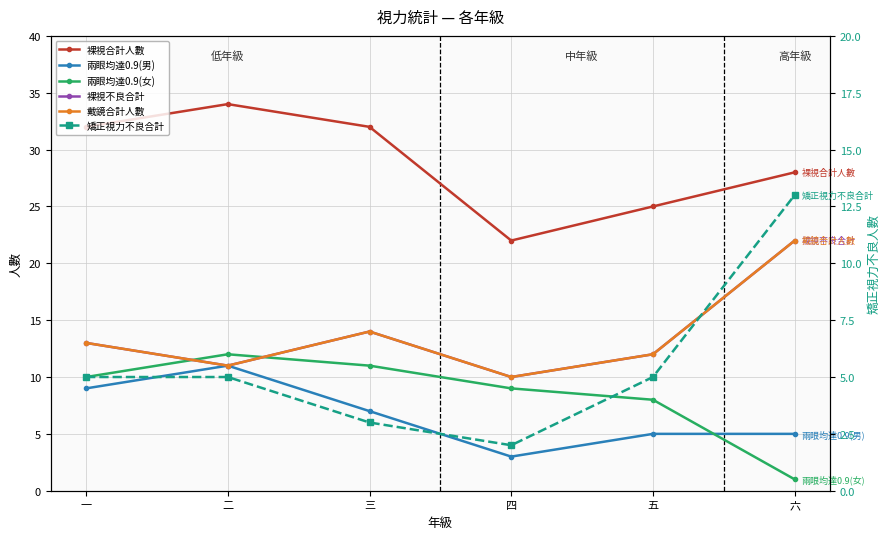

Rank the series at 二 from lowest to highest value.

矯正視力不良合計, 兩眼均達0.9(男), 裸視不良合計, 戴鏡合計人數, 兩眼均達0.9(女), 裸視合計人數